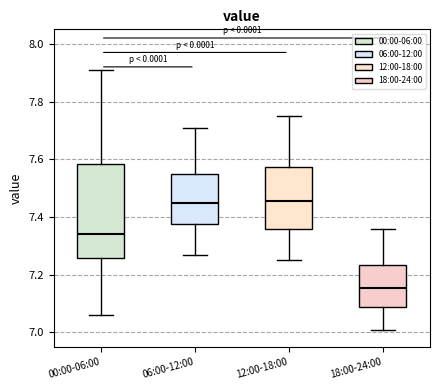

Where is the upper edge of the box for 00:00-06:00 on the y-axis? The values are not printed on the chart, so give them approximately, as read against the axis.

7.58